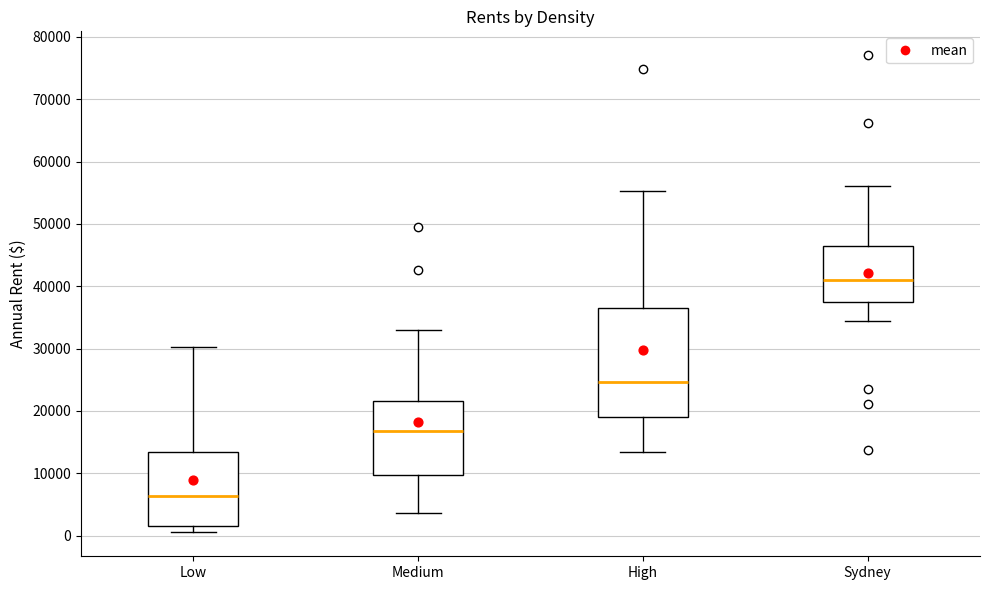

Reading left to right, read every box against the y-axis: the position of its median line, the range the box covers, and the ends of its whiskers. The values are not printed on the chart, so give them approximately, as read against the axis.

Low: median 6000, box 2000 to 13000, whiskers 1000 to 30000
Medium: median 17000, box 10000 to 22000, whiskers 4000 to 33000
High: median 25000, box 19000 to 37000, whiskers 13000 to 55000
Sydney: median 41000, box 37000 to 46000, whiskers 34000 to 56000